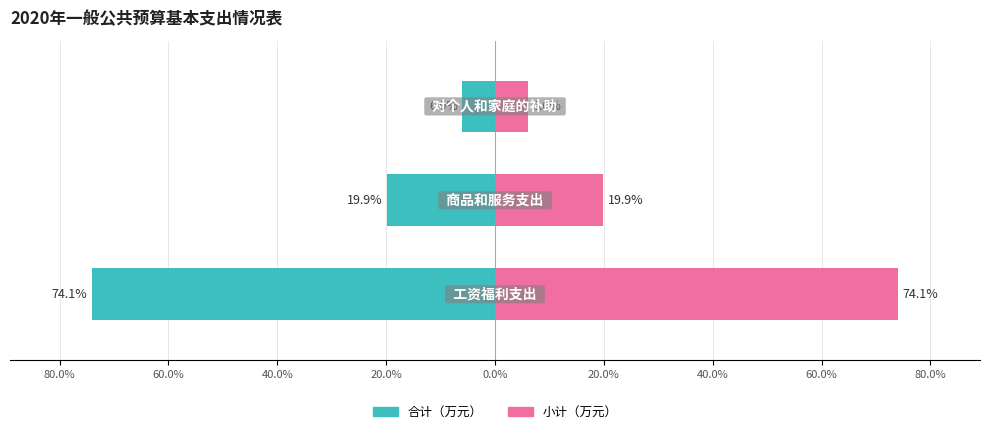

List the series in order of their peak value, highest first.

小计, 合计